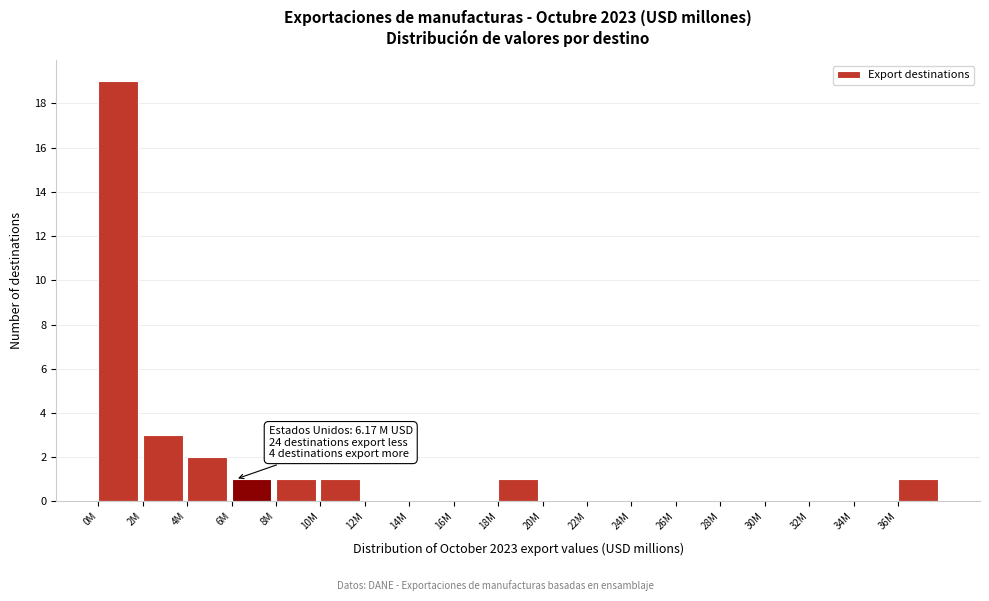

Reading left to right, transcribe all the data shown in this chart.

0M=19	2M=3	4M=2	6M=1	8M=1	10M=1	12M=0	14M=0	16M=0	18M=1	20M=0	22M=0	24M=0	26M=0	28M=0	30M=0	32M=0	34M=0	36M=1